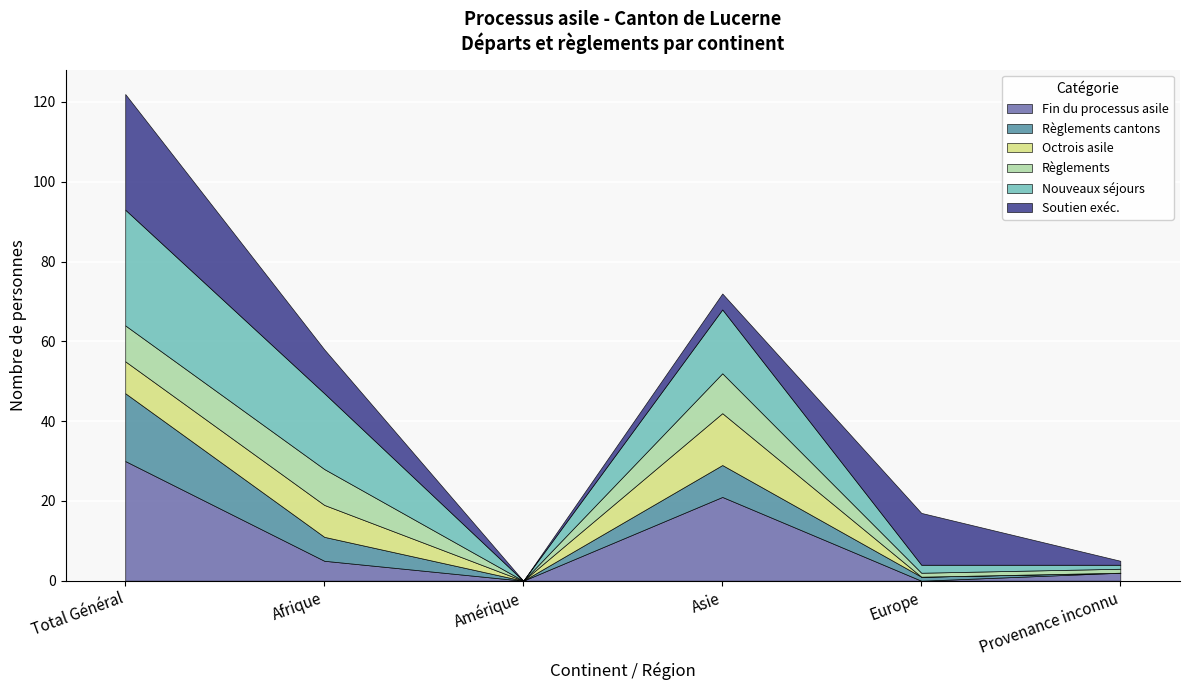

Where does the Règlements series first go above 9?

Asie